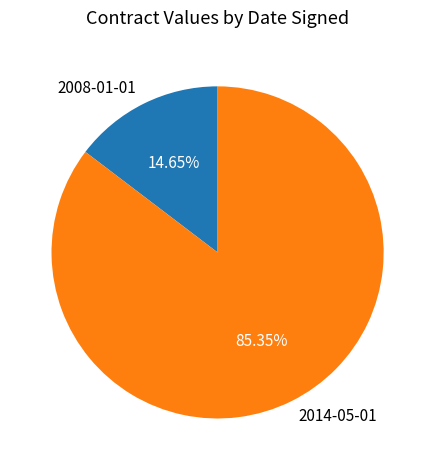

To the nearest percent, what is the average slice percentage?

50%